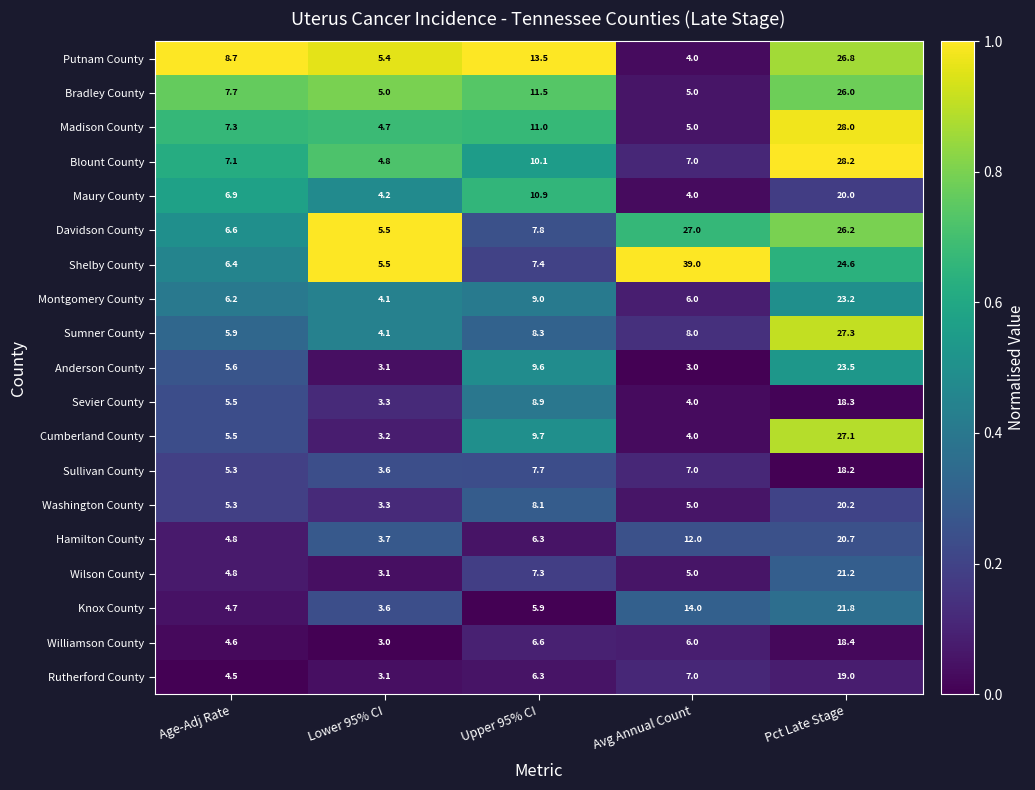

Which series changed the most between Age-Adj Rate and Upper 95% CI?

Putnam County